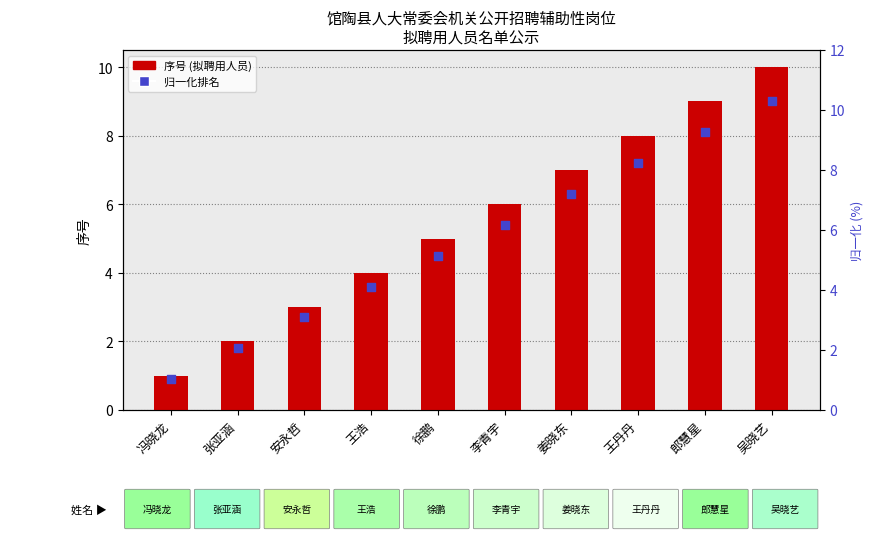

At which category is the sum across all series the highest?

吴晓艺